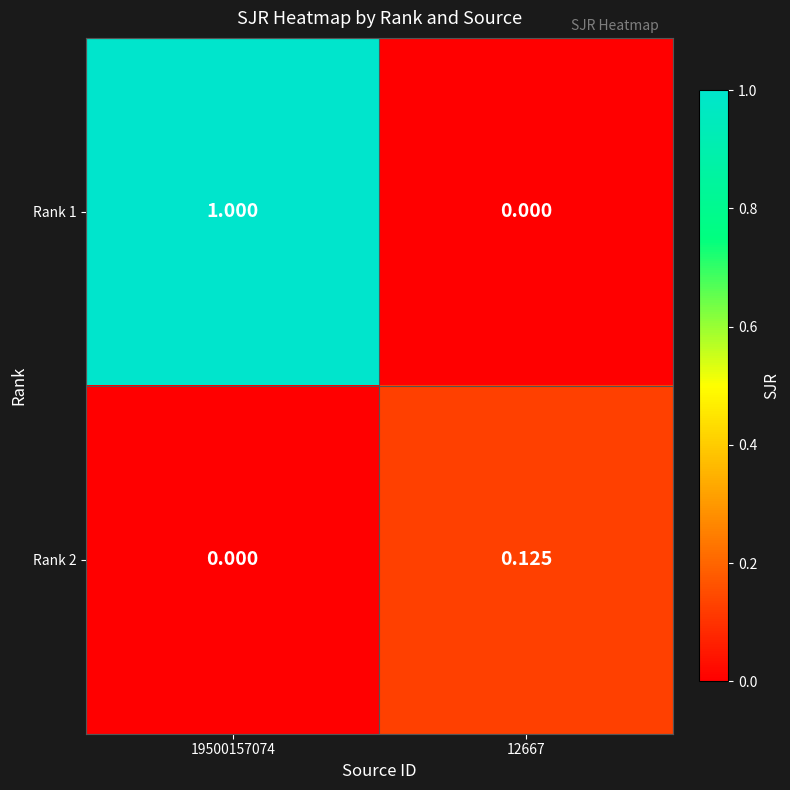

What is the spread (max minus min) of values at 19500157074?

1.0